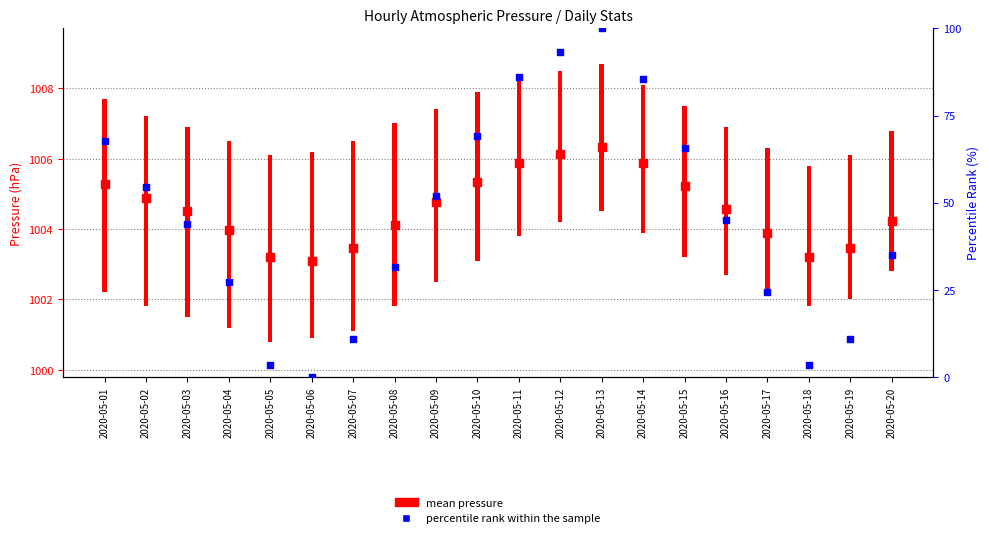

What is the total value across all series at 2020-05-08?

1035.6